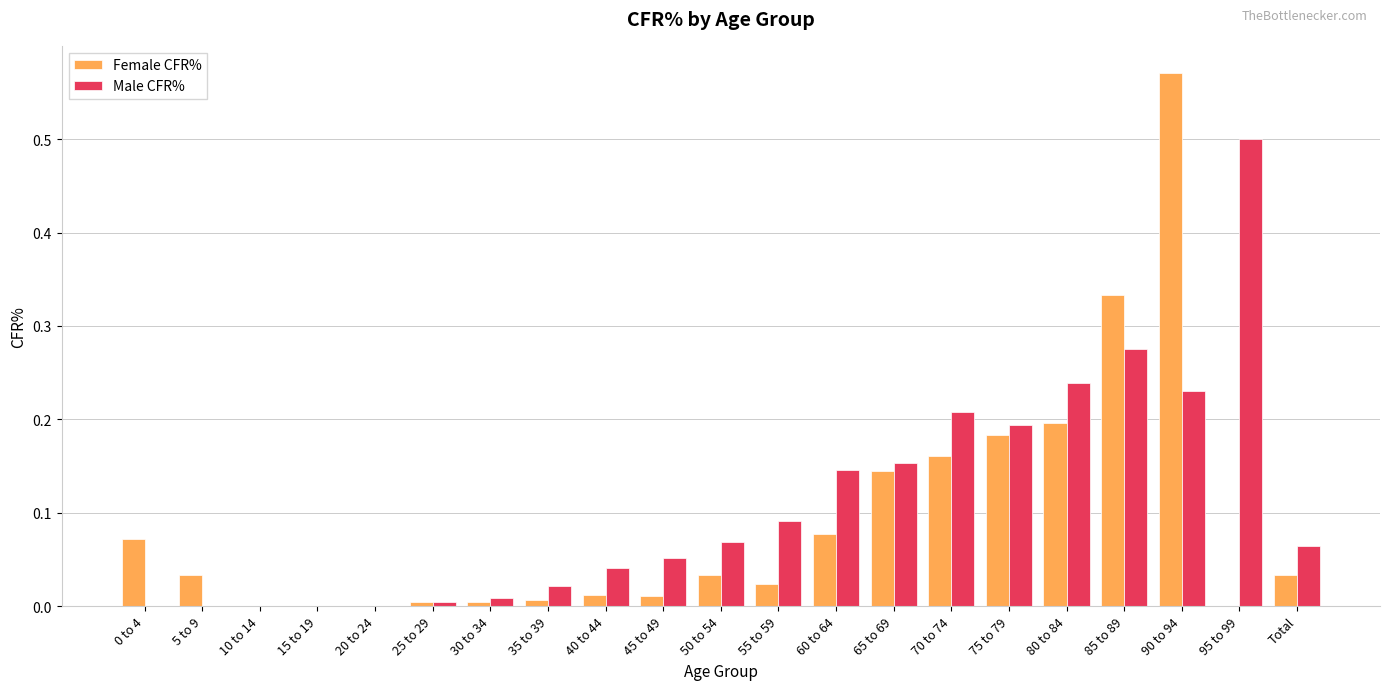

Between 55 to 59 and 85 to 89, which series saw the biggest shift?

Female CFR%